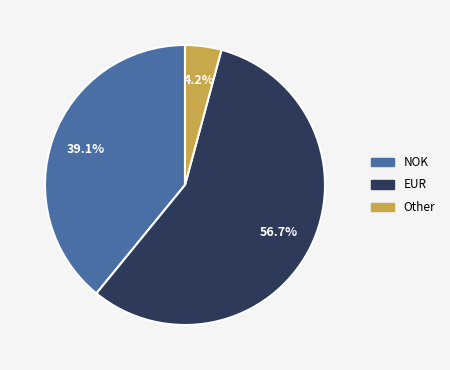

What is the ratio of the value at NOK to the value at EUR?

0.7